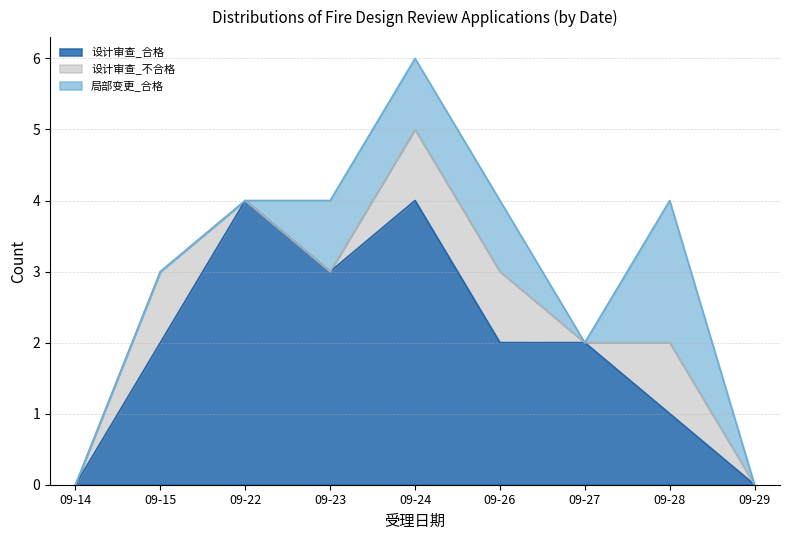

The value of 设计审查_合格 at 09-15 is 2. True or false?

True